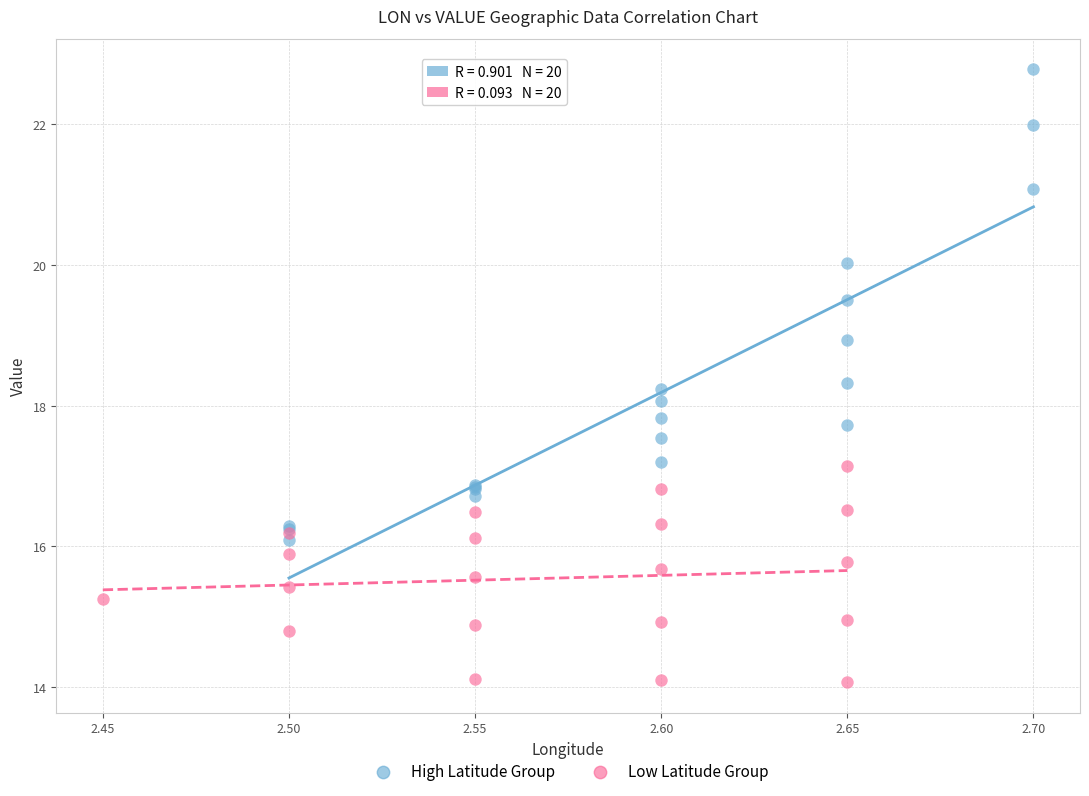

Which series has the largest Y range (max minus min)?

High Latitude Group